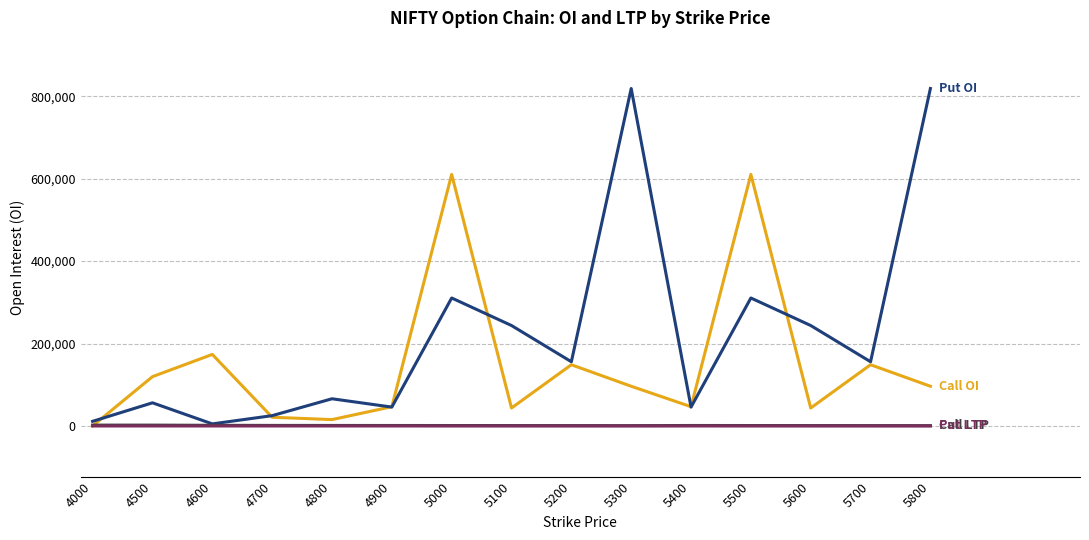

Does the chart have visible grid lines?

Yes